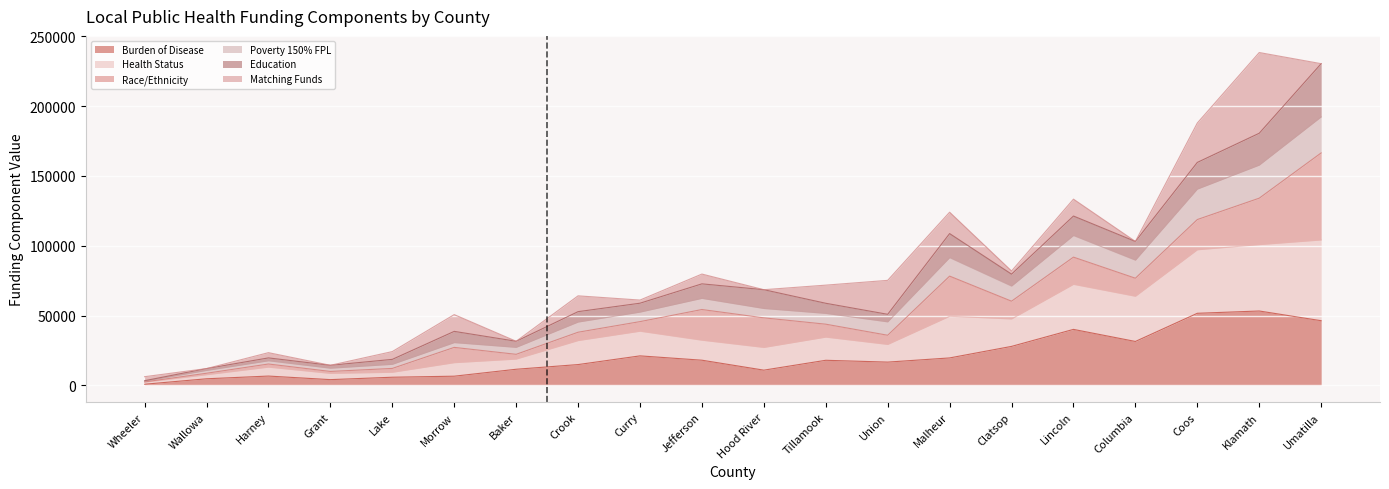

How many lines are shown in the chart?

6